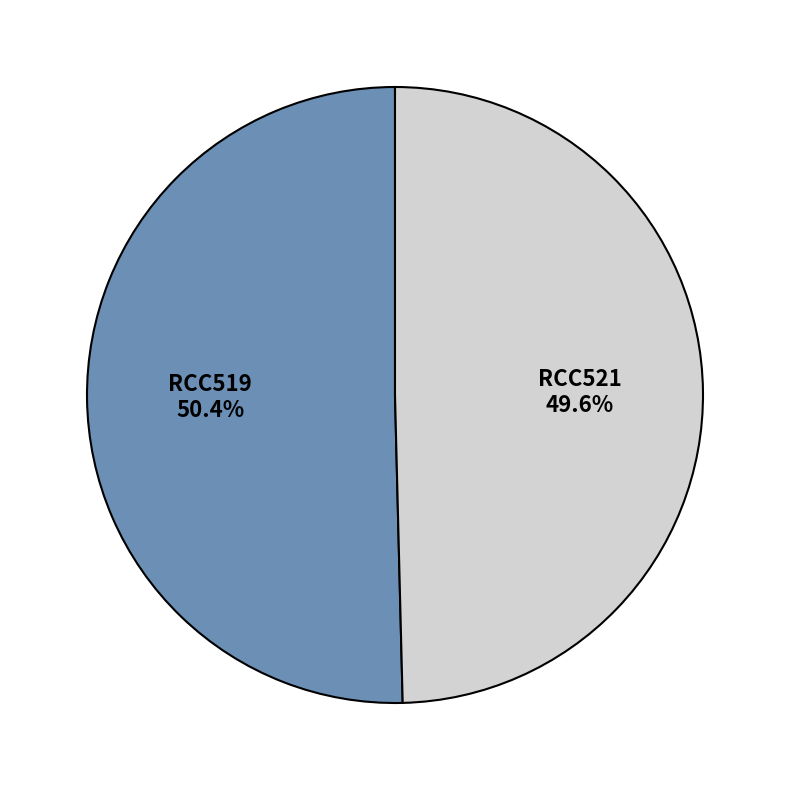

Approximately how many times larger is the value at RCC519 compared to RCC521?

1.0